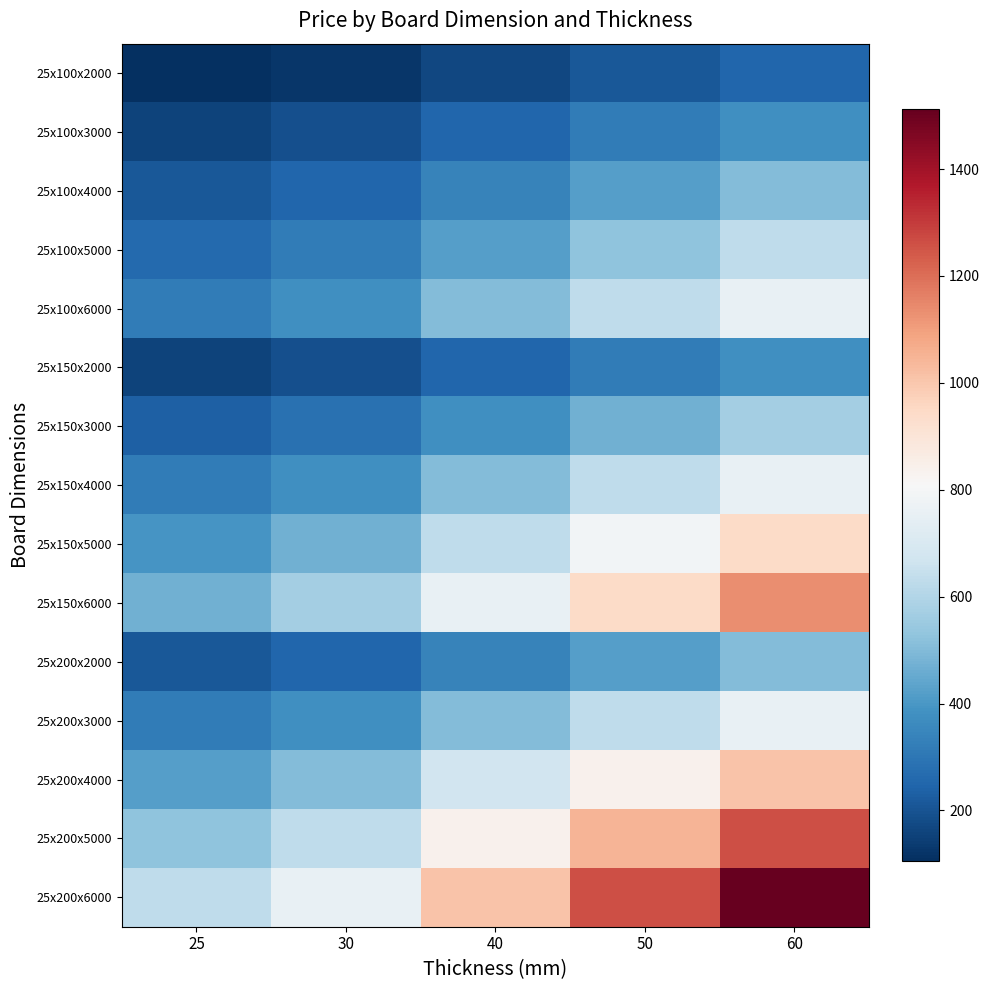

What is the maximum value shown in the chart?

1512